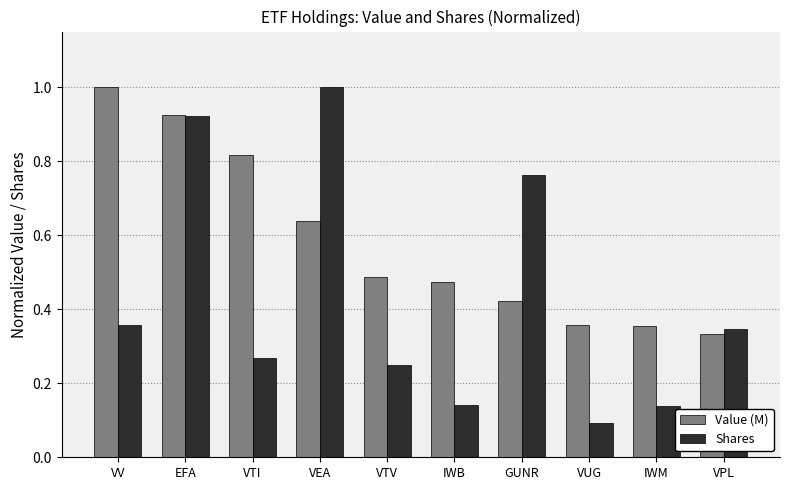

List the series in order of their overall mean, lowest first.

Shares, Value (M)